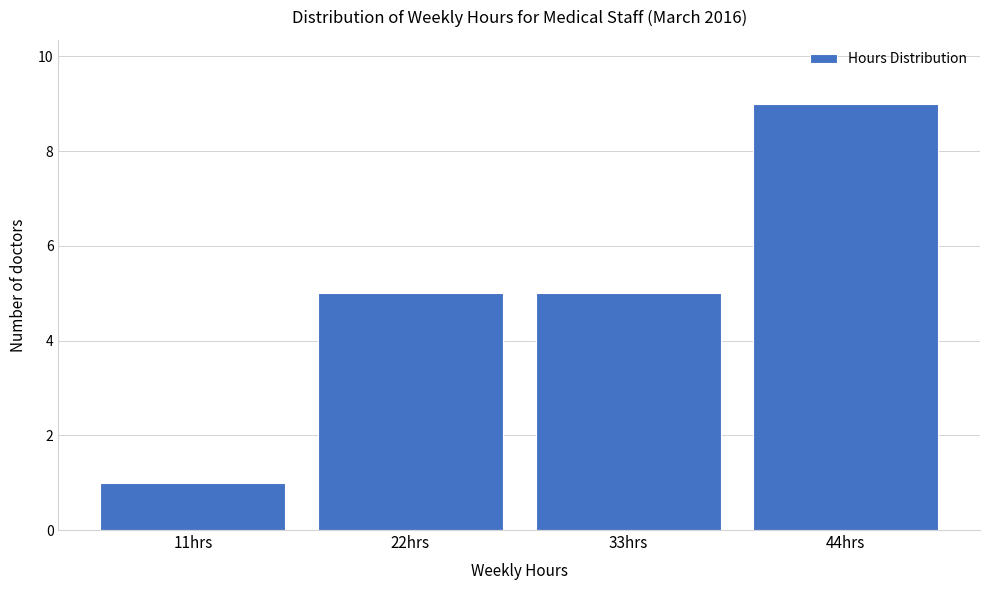

Reading left to right, transcribe all the data shown in this chart.

11hrs=1	22hrs=5	33hrs=5	44hrs=9